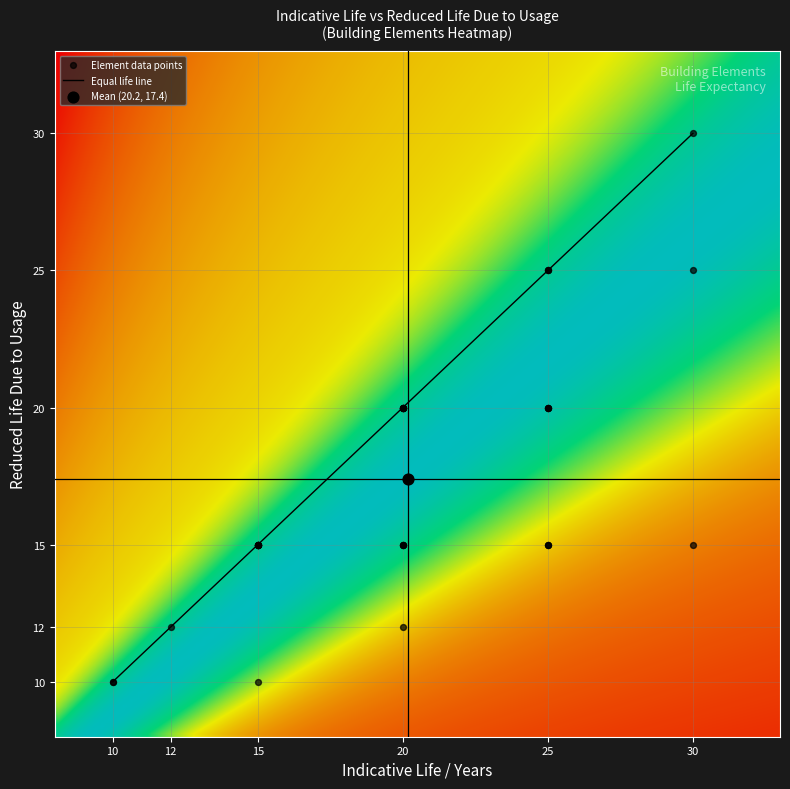

Which series has the largest total across all categories?

indicative_life